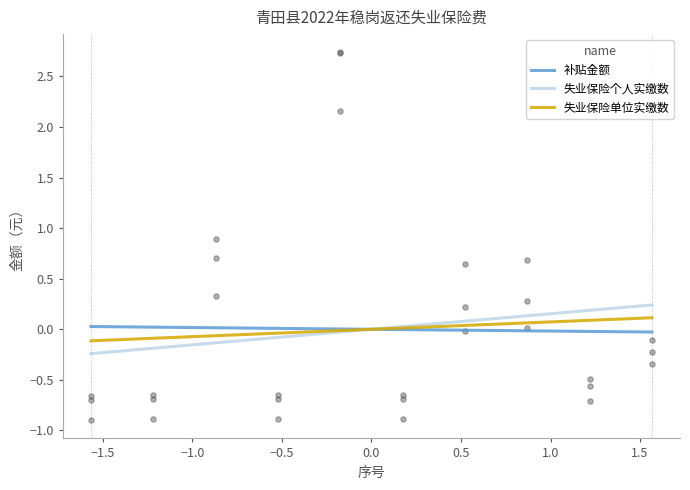

At how many categories does at least one series exceed 2?

1